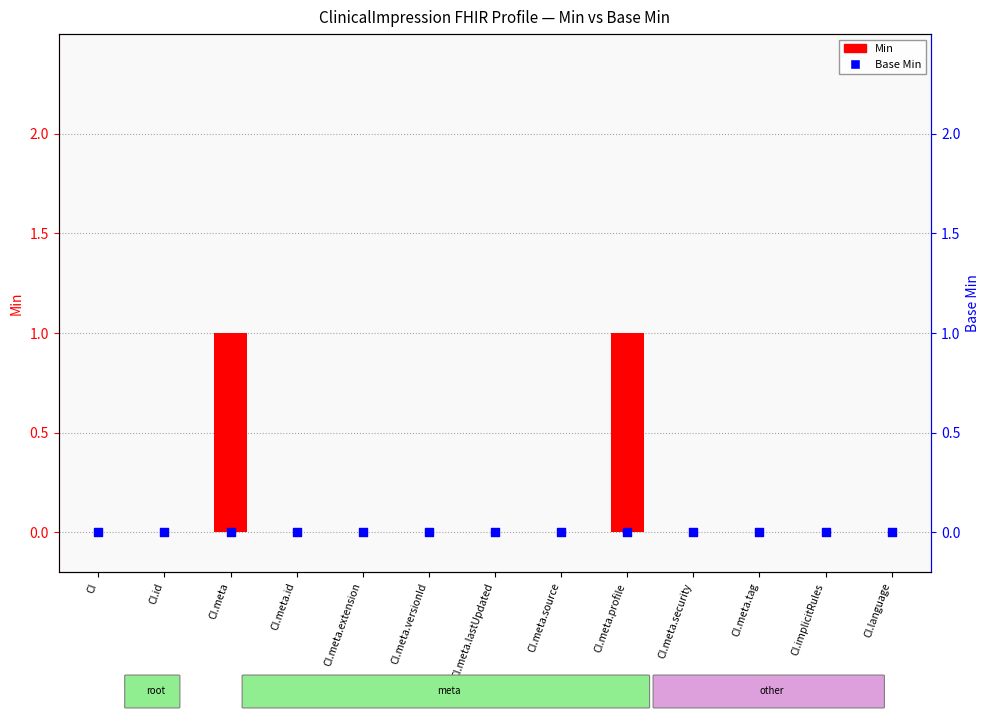

Which series has the widest spread of Y values?

Min